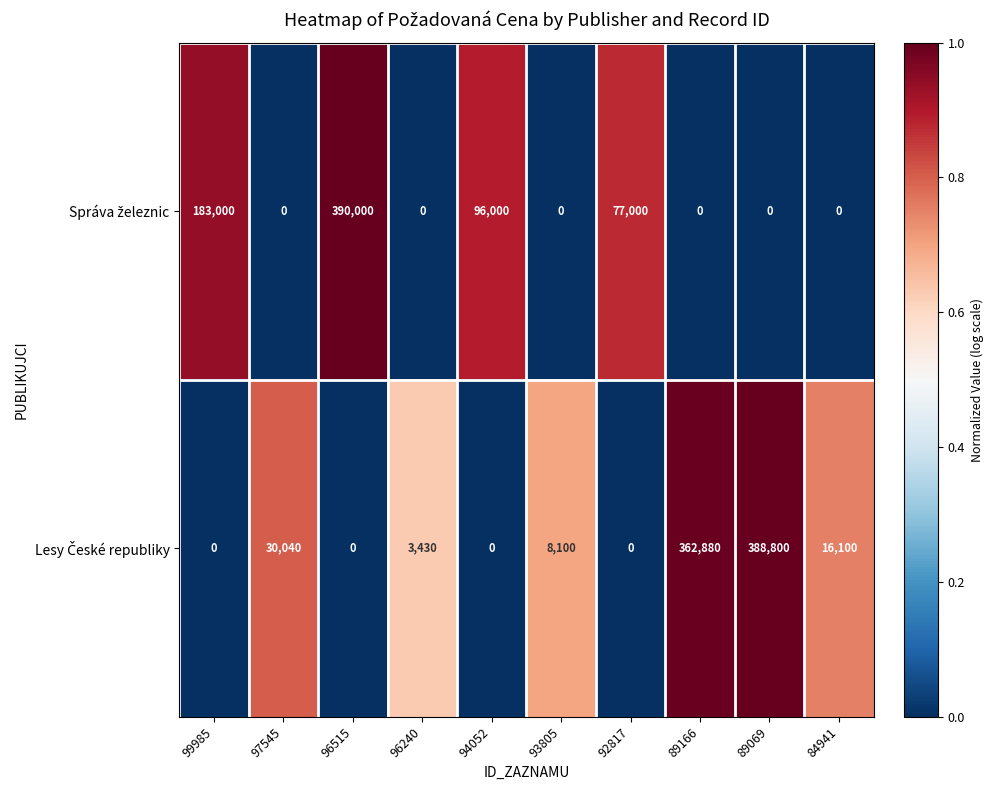

How many categories are shown in the chart?

10